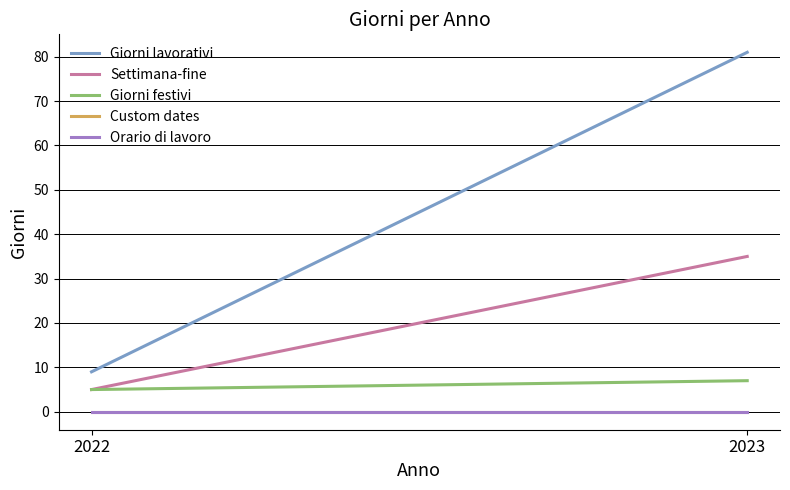

Does the chart display data point markers on the line(s)?

No